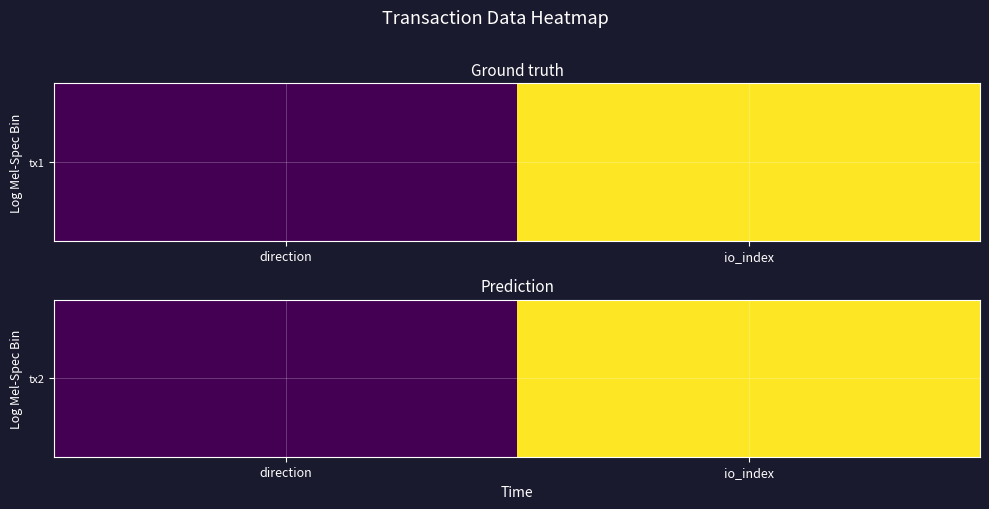

Reading left to right, transcribe all the data shown in this chart.

1	2